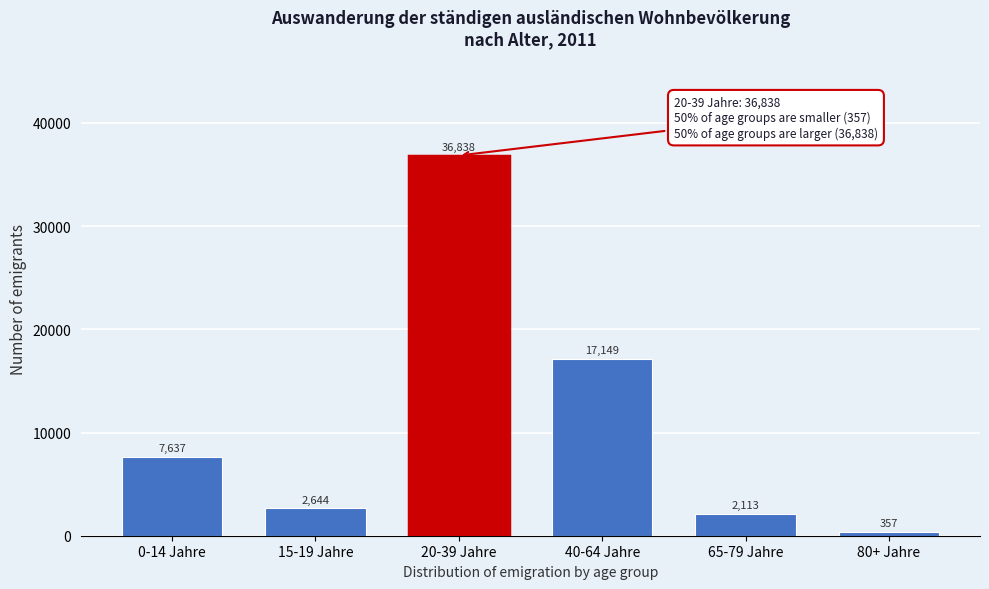

Reading left to right, extract all data points from this chart.

7637	2644	36838	17149	2113	357